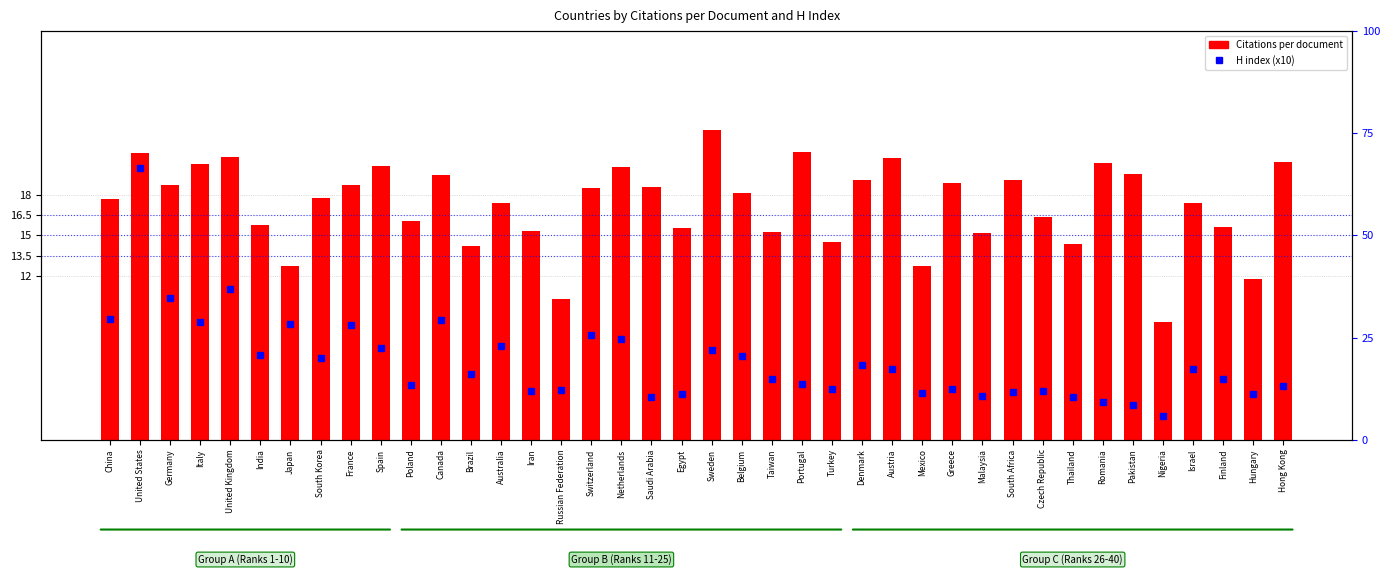

At which category is the sum across all series the highest?

United States